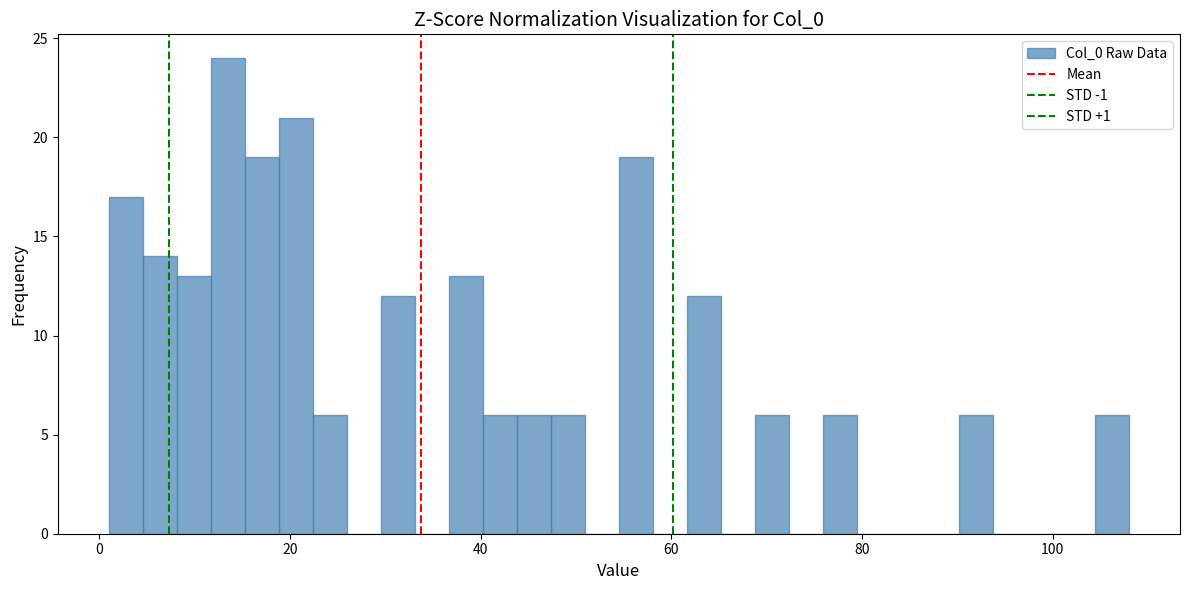

Around what value on the x-axis is the tallest bar? Give the approximate position of its centre, as read against the axis.

14